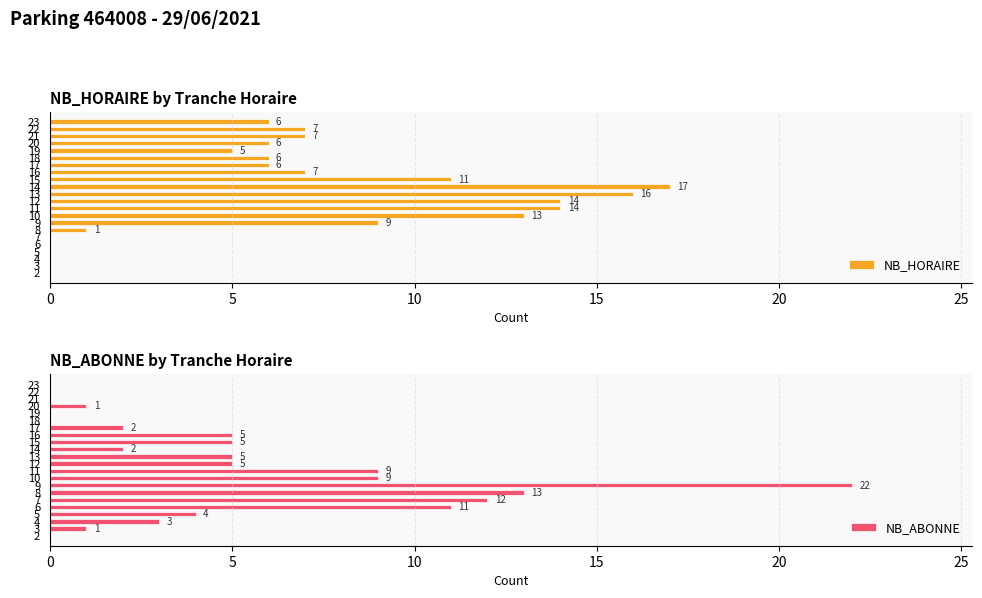

Rank the series by their maximum value, from highest to lowest.

NB_ABONNE, NB_HORAIRE